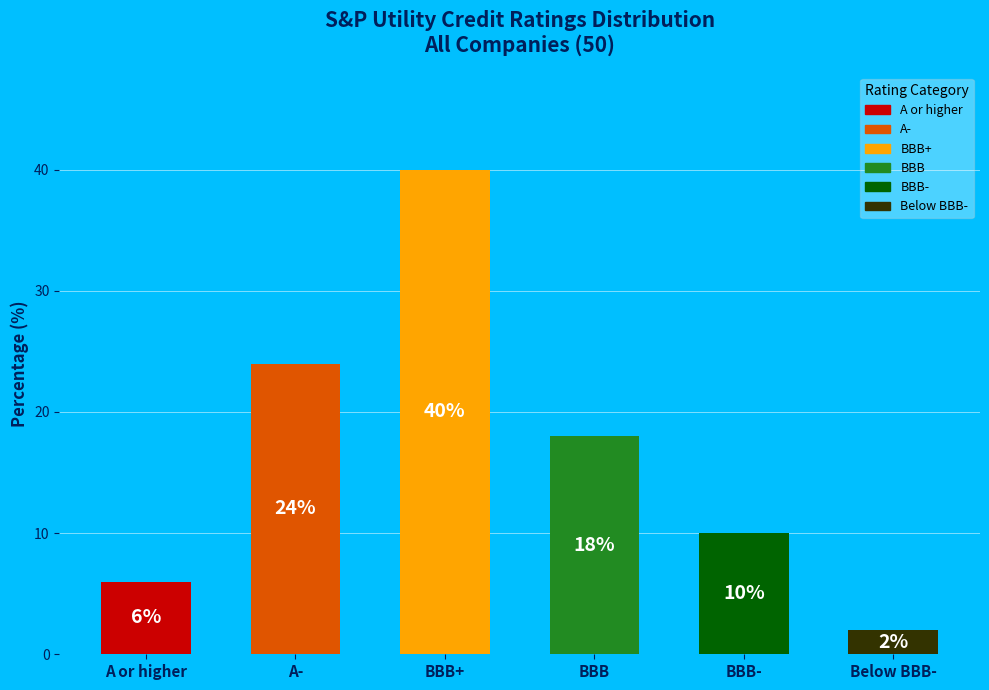

To the nearest percent, what is the difference between the largest and smallest slice percentages?

38%